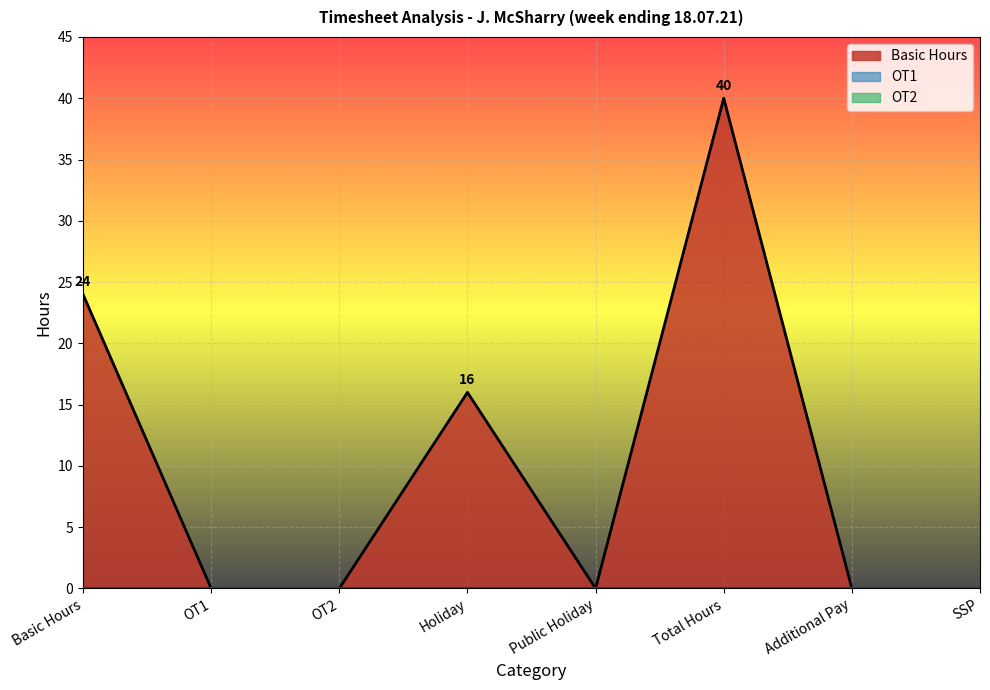

Rank the series at Total Hours from highest to lowest value.

Basic Hours, OT1, OT2